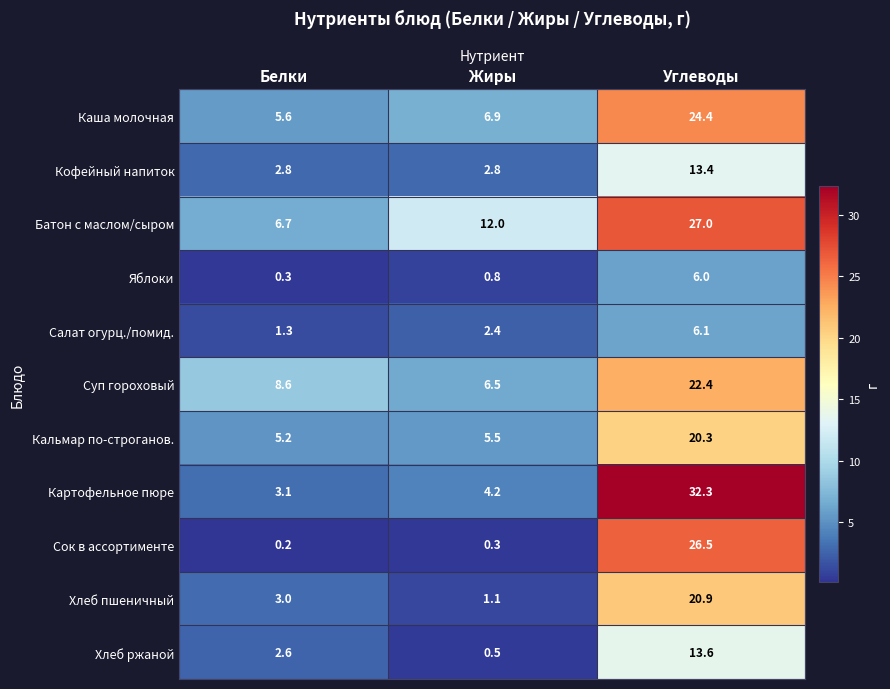

What is the highest value of the Кофейный напиток series?

13.4